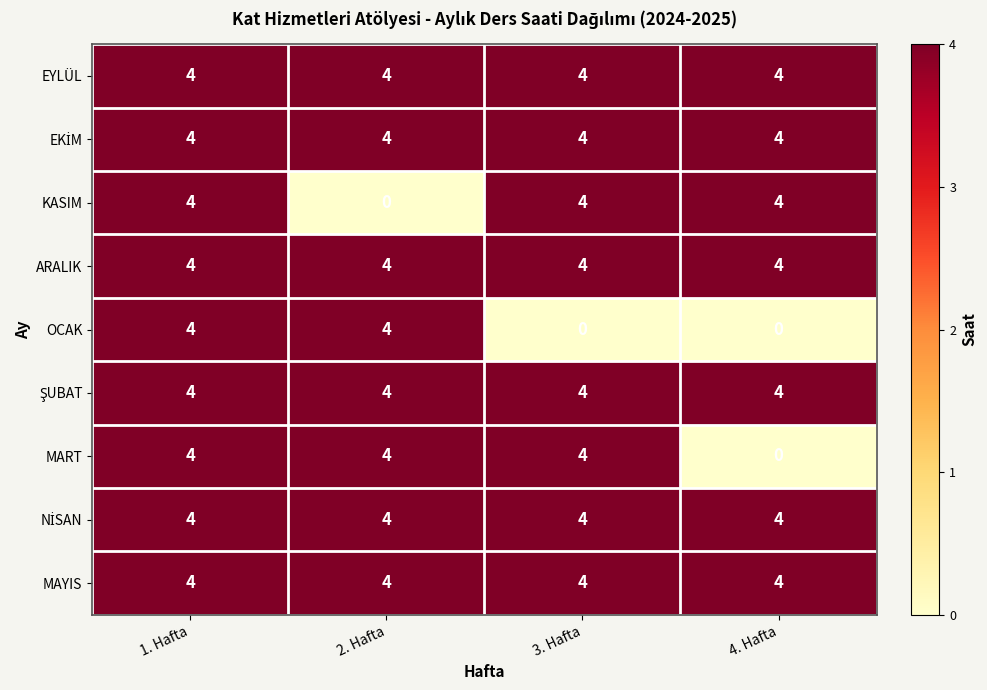

At which category is the sum across all series the highest?

1. Hafta